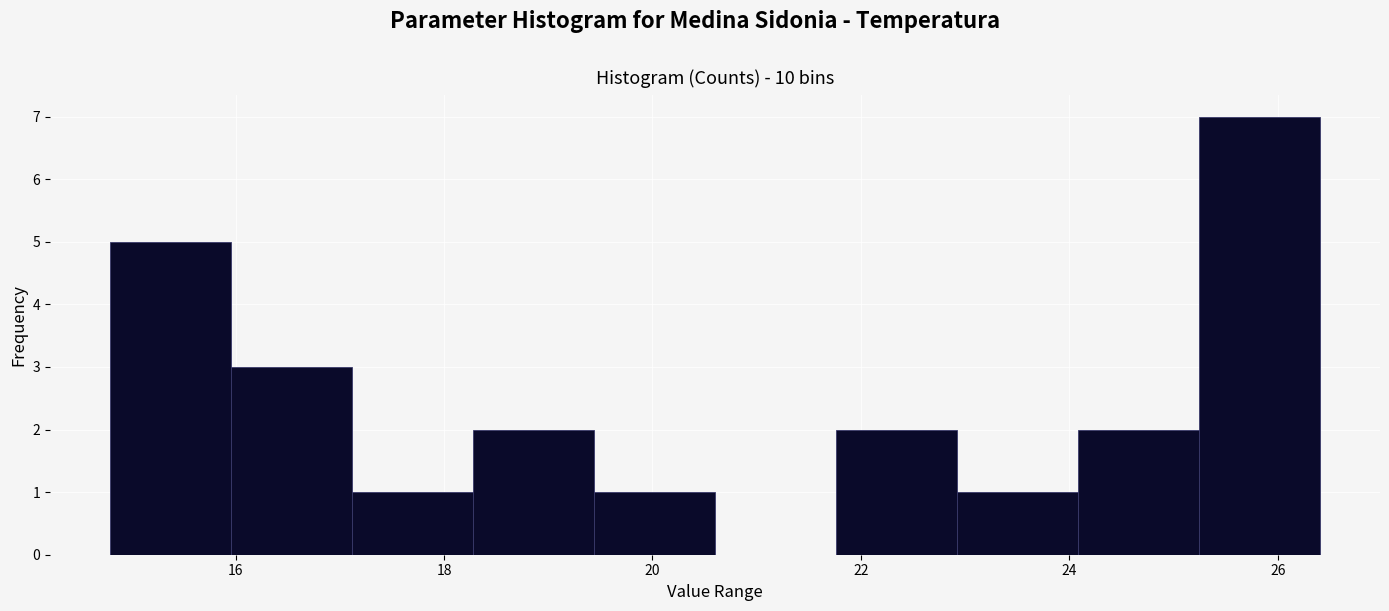

Reading left to right, list every bar in this chart as the range it spans on the x-axis followed by its height. Neither the bar edges nor the heights are printed on the chart, so give them approximately, as read against the axes.

14.80 to 15.96: 5
15.96 to 17.12: 3
17.12 to 18.28: 1
18.28 to 19.44: 2
19.44 to 20.60: 1
20.60 to 21.76: 0
21.76 to 22.92: 2
22.92 to 24.08: 1
24.08 to 25.24: 2
25.24 to 26.40: 7